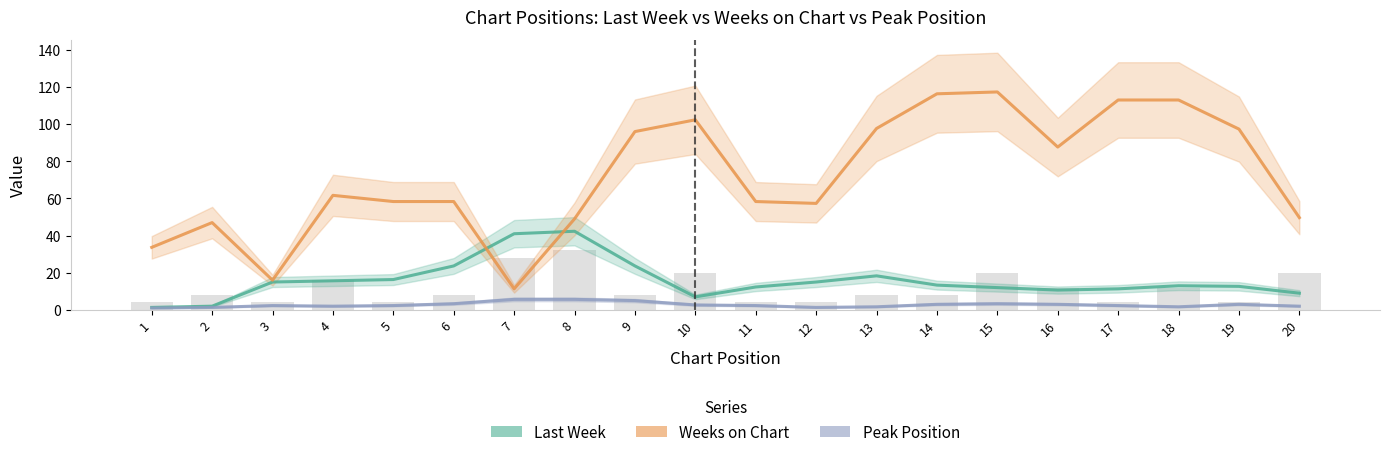

What is the difference between the maximum and minimum values in the Weeks on Chart series?

106.0